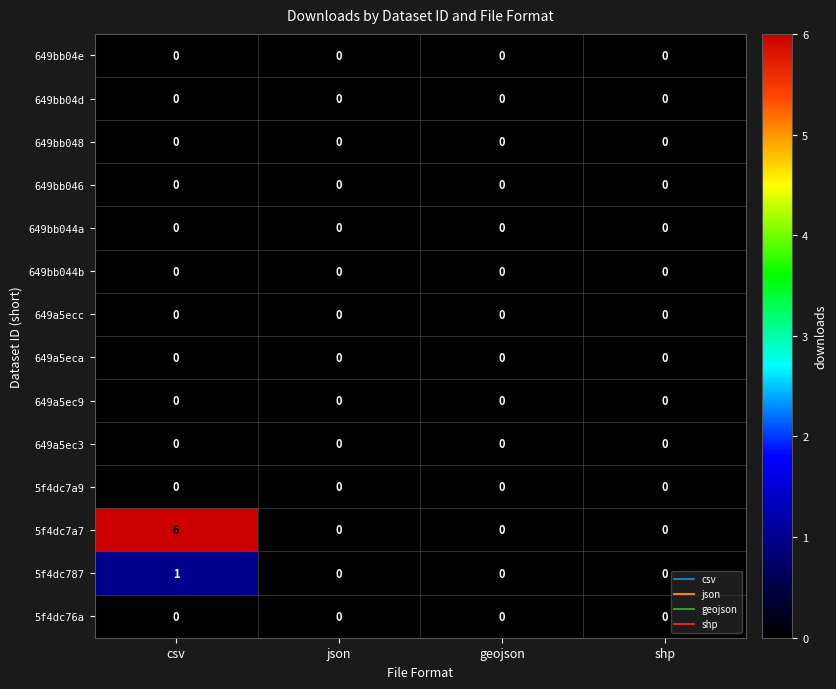

What is the spread (max minus min) of values at csv?

6